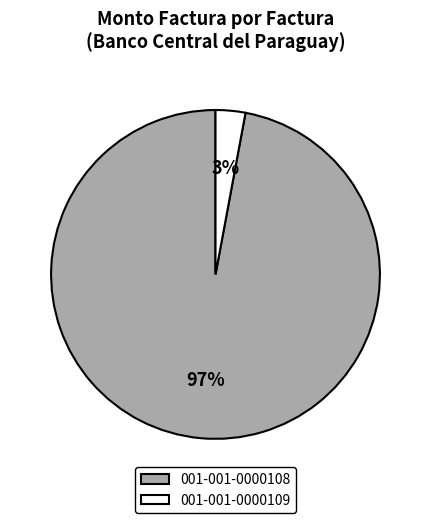

To the nearest percent, what is the difference between the largest and smallest slice percentages?

94%